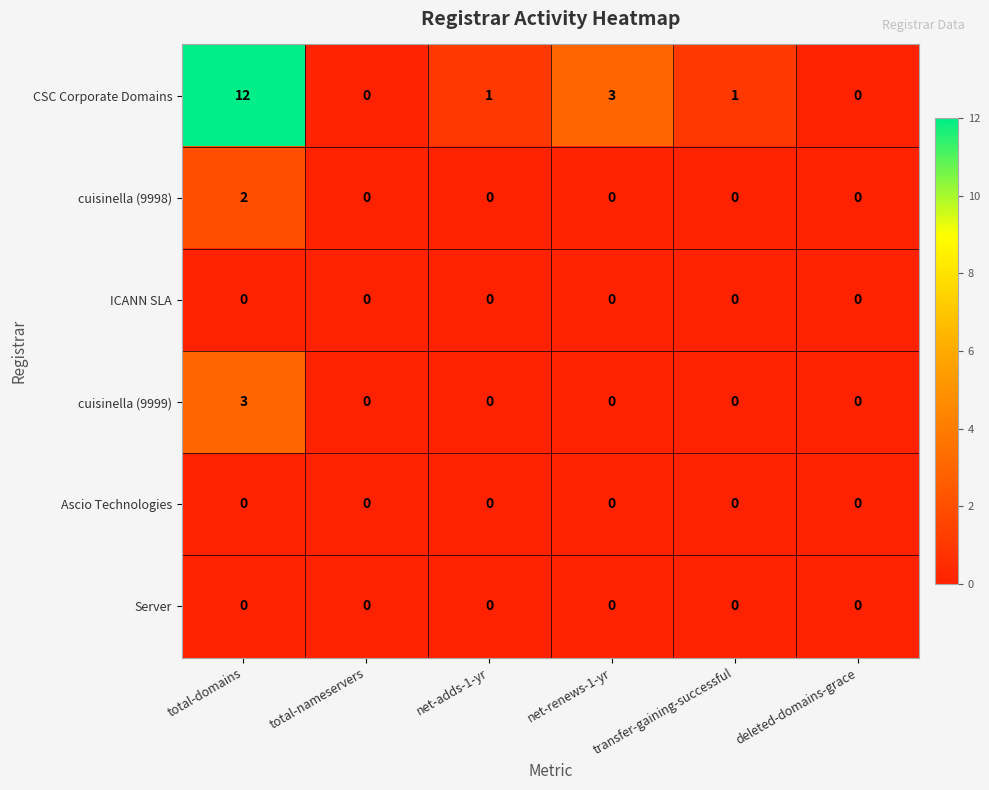

Which series has the largest total across all categories?

CSC Corporate Domains